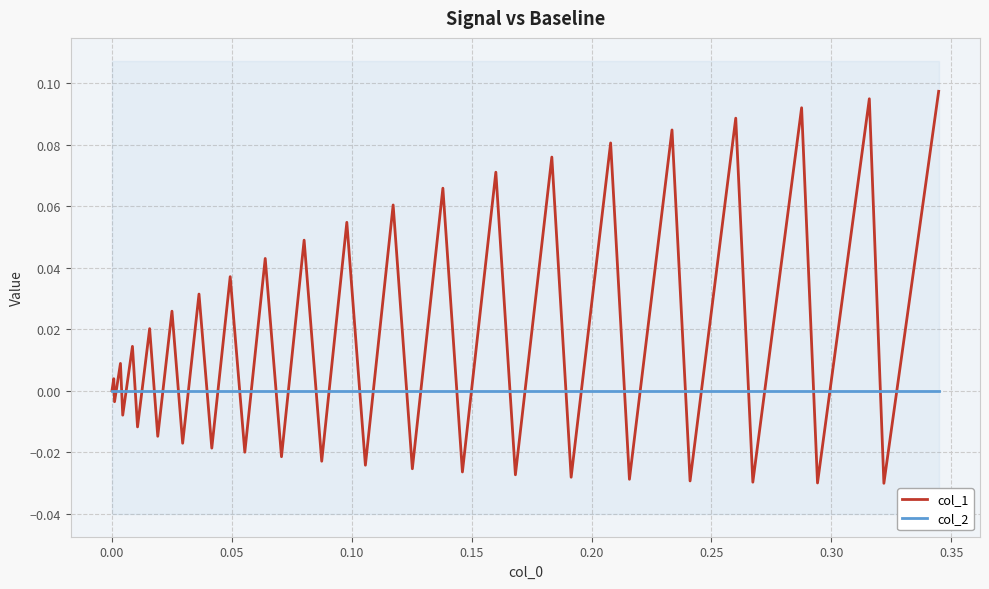

At how many categories does at least one series exceed 0?

20